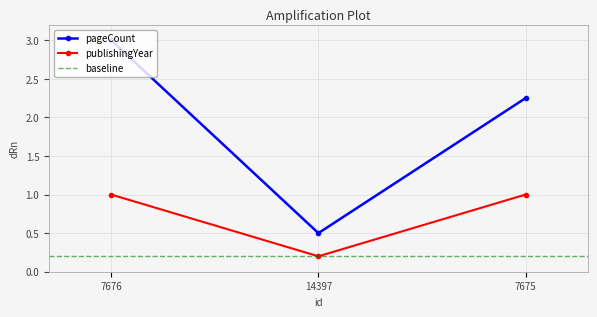

How many lines are shown in the chart?

2